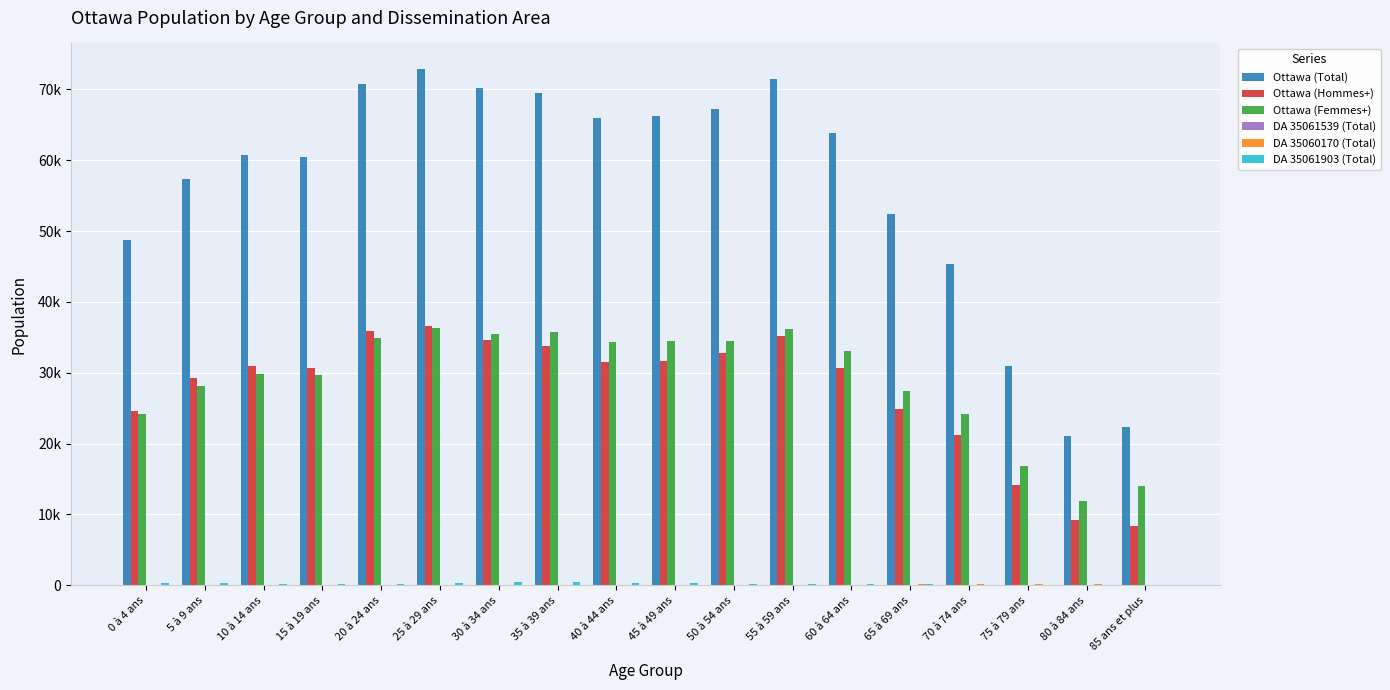

Count the number of categories in the chart.

18